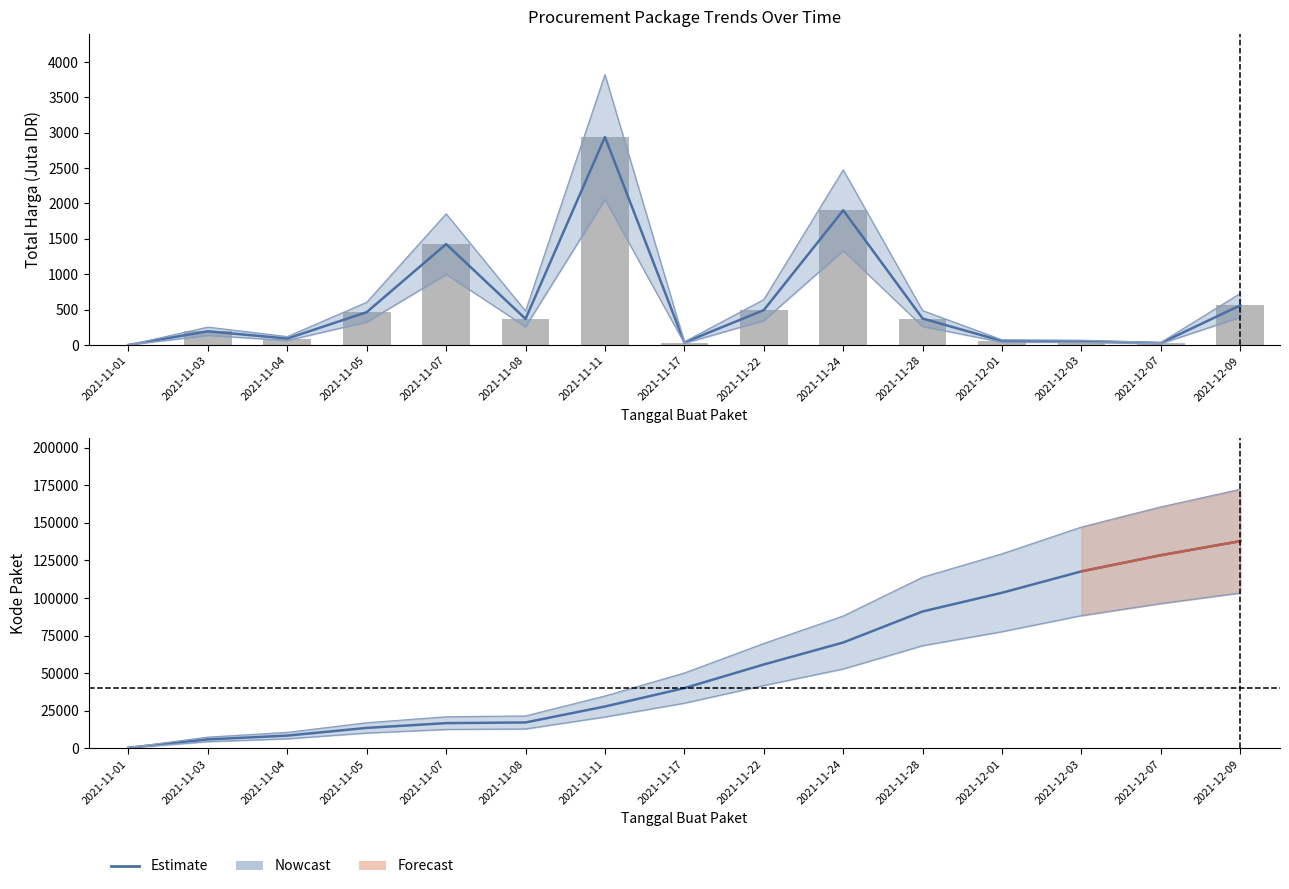

How many groups of bars are there?

15